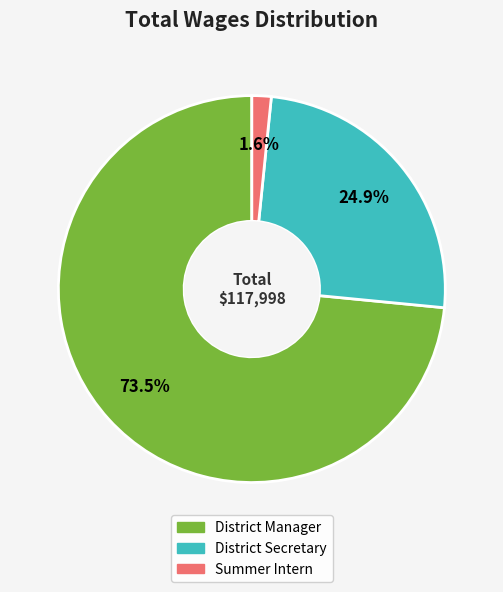

To the nearest percent, what is the average slice percentage?

33%